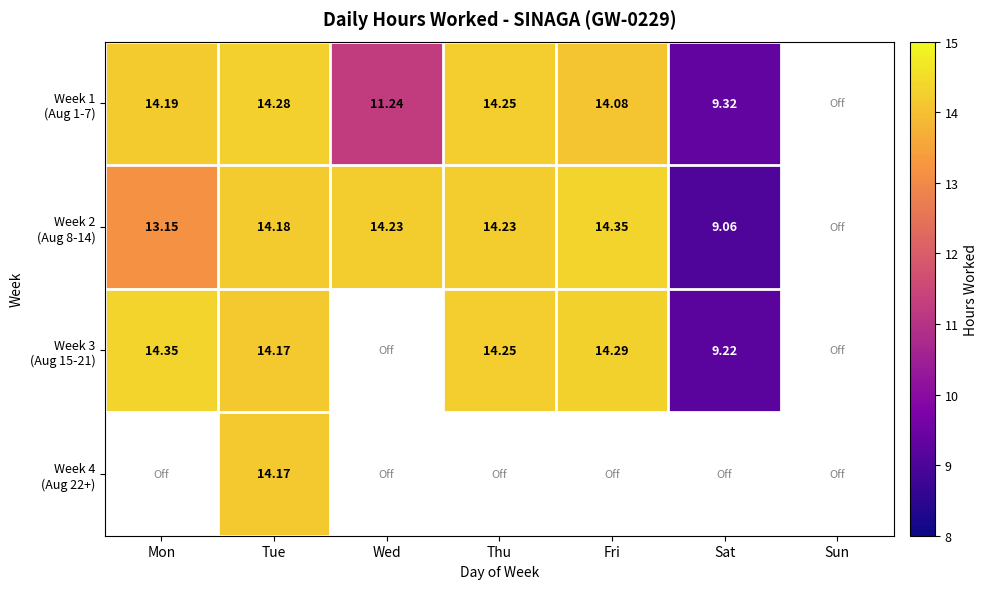

Where does the Week 2 (Aug 8-14) series first go above 14?

Tue